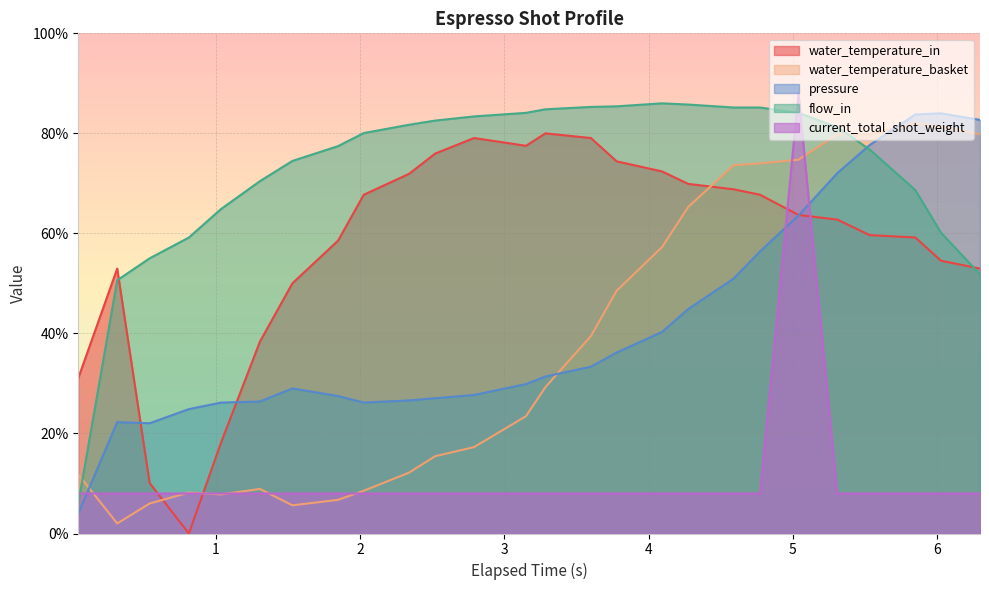

What is the total value across all series at 2.024?

190.5